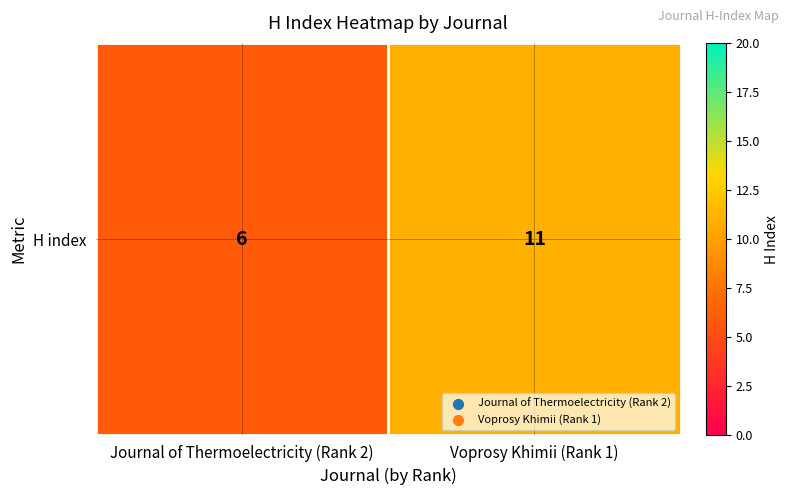

List the labels in order of value, largest first.

Voprosy Khimii (Rank 1), Journal of Thermoelectricity (Rank 2)